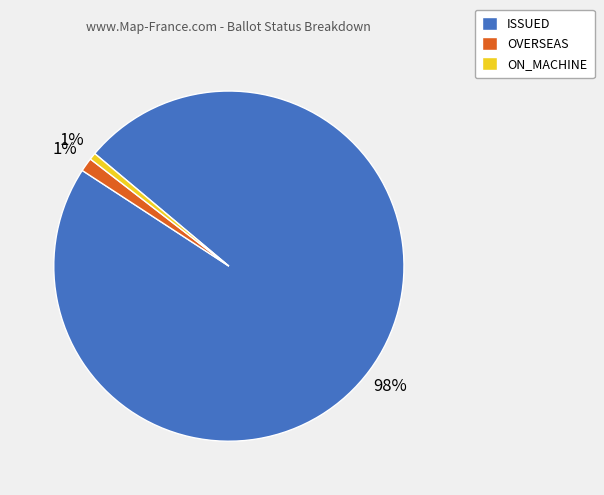

True or false: ISSUED accounts for 90% of the total.

False